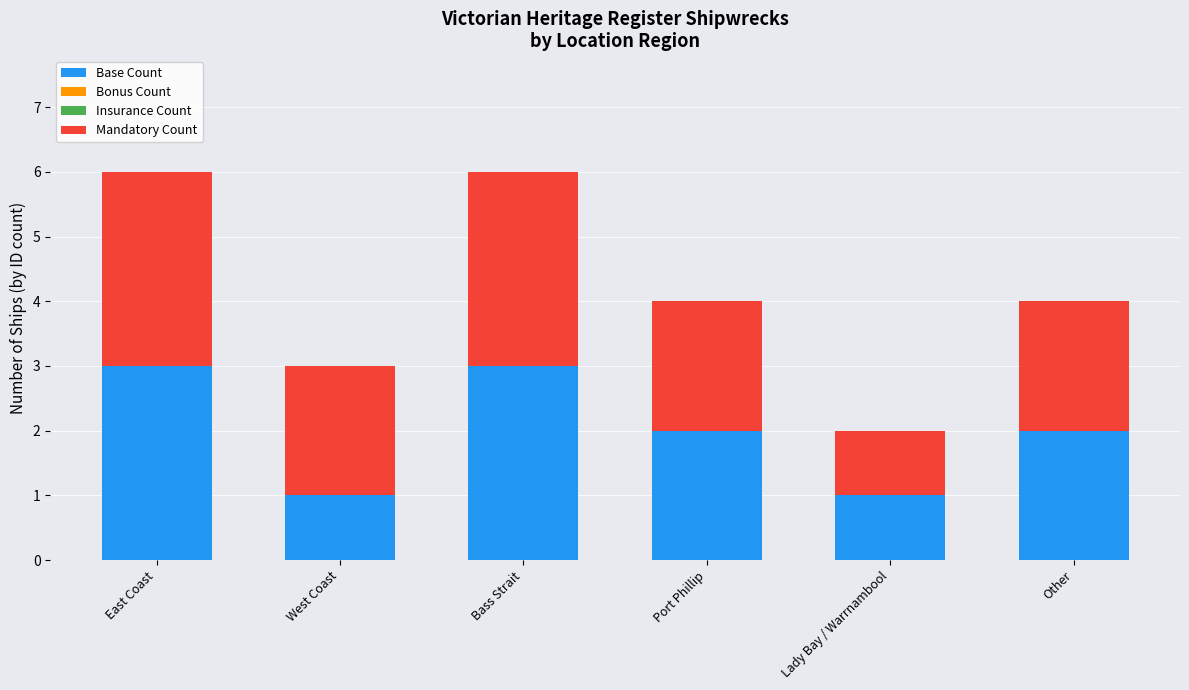

What is the highest value of the Base Count series?

3